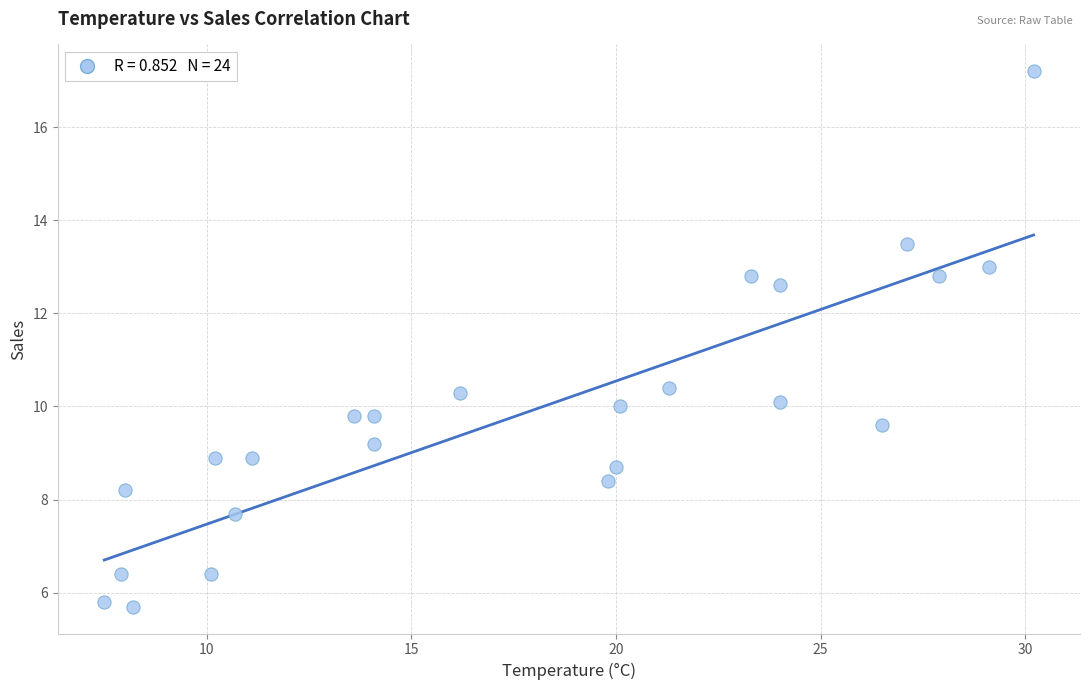

What is the range of Y values (max minus min)?

11.5